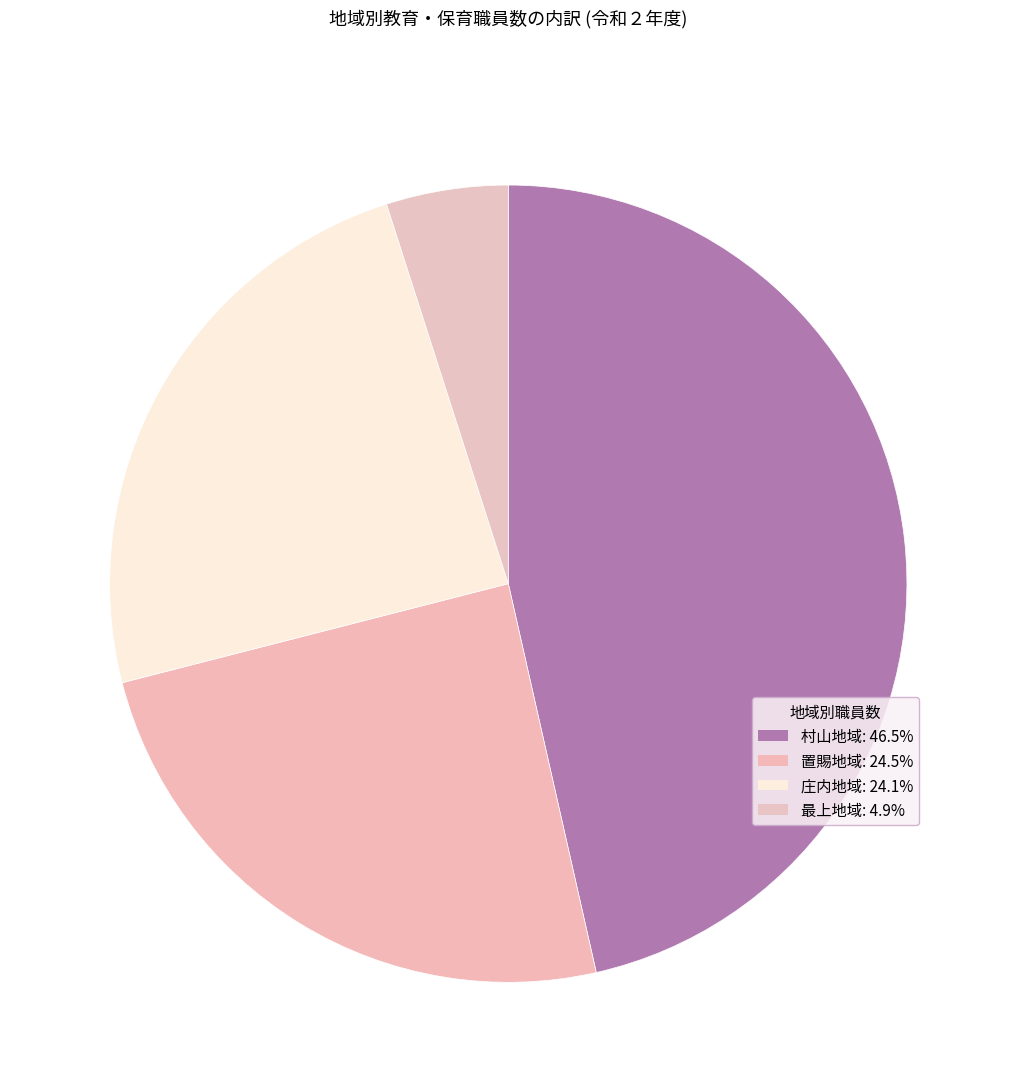

Count the number of slices in the pie.

4